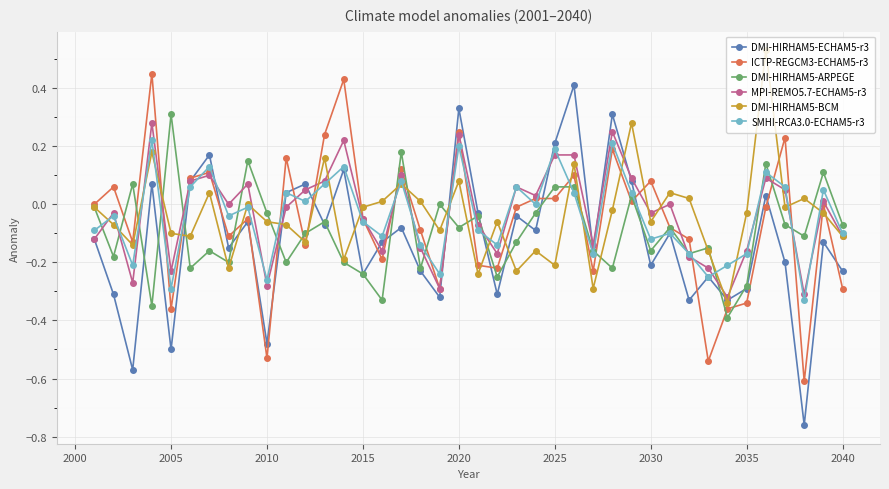

True or false: DMI-HIRHAM5-ARPEGE has more than 1 interior local peaks.

True